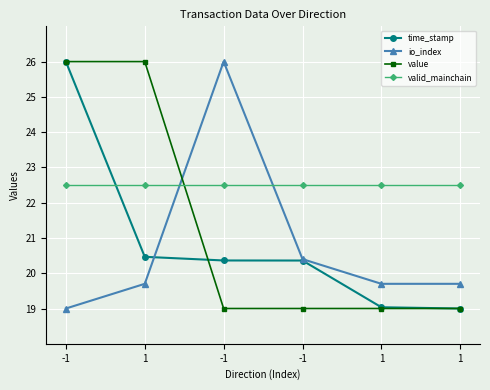

How many values in the io_index series exceed 19?

5